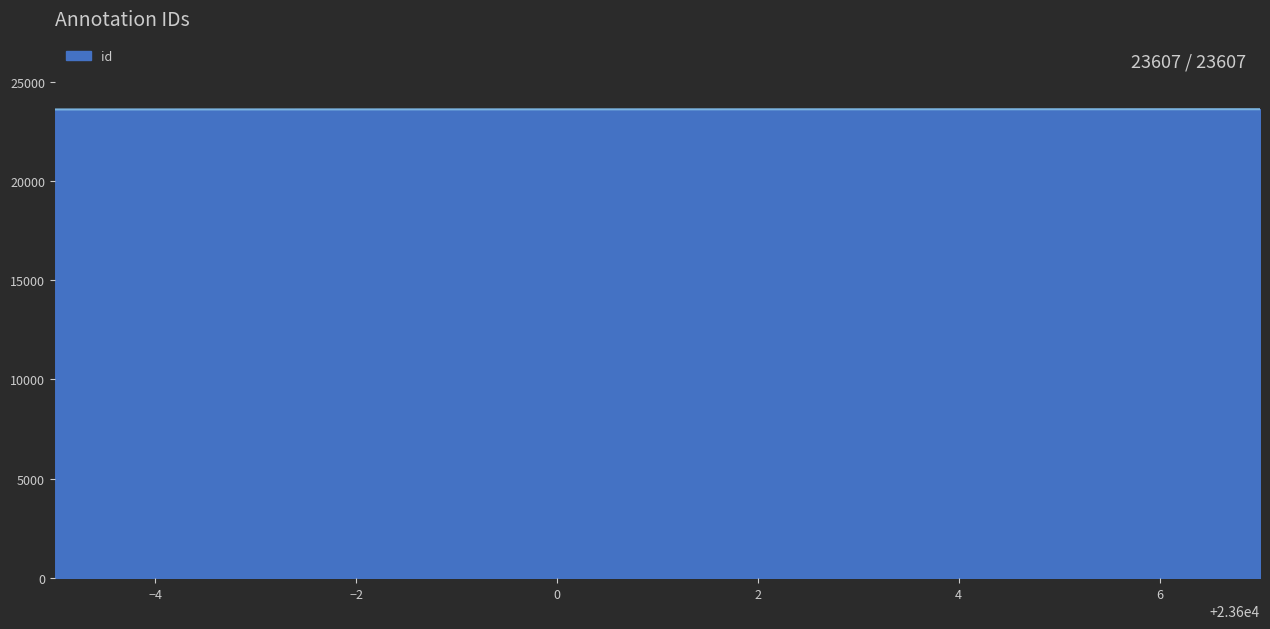

What is the smallest value displayed?

23595